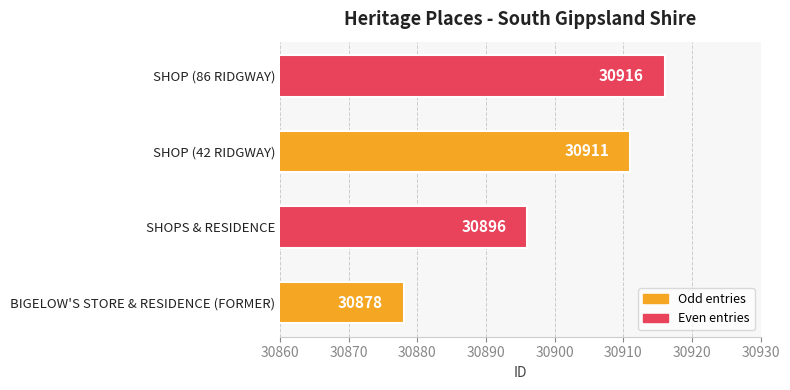

What is the average value?

30900